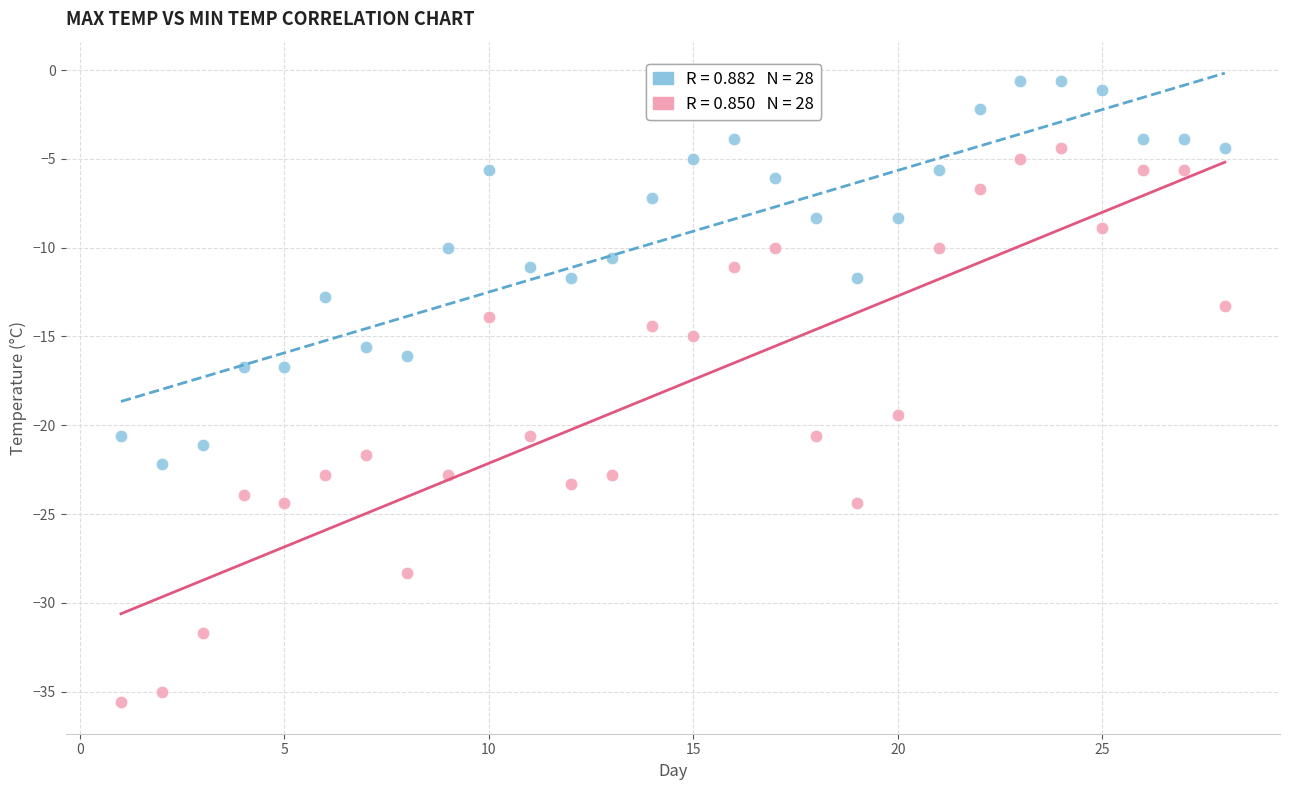

Across all data points, what is the range of Y values (max minus min)?

35.0